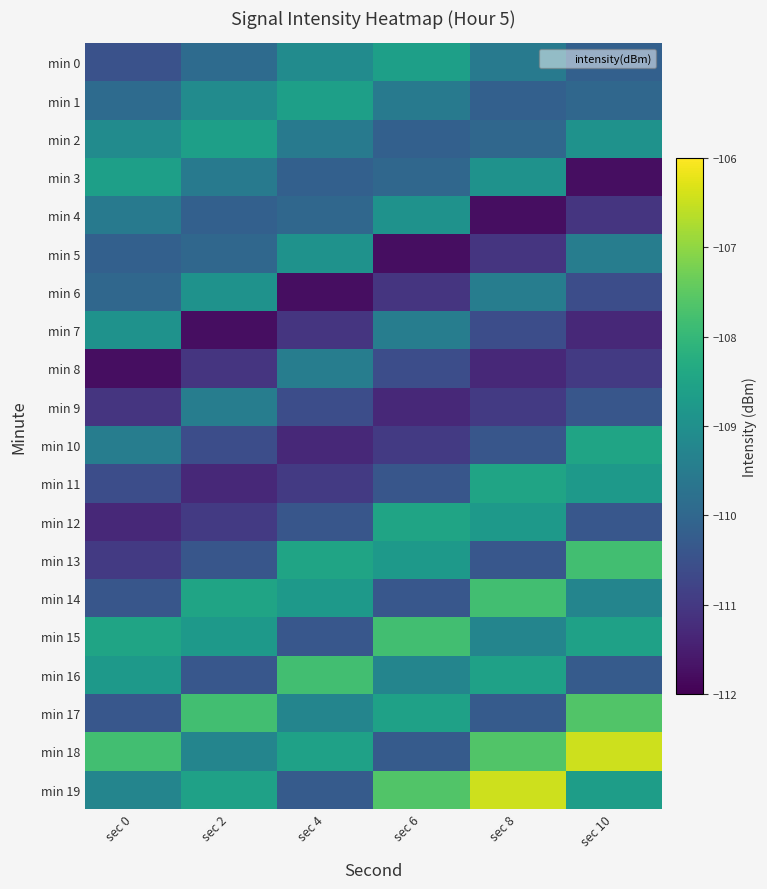

Which series changed the most between sec 2 and sec 10?

min 18